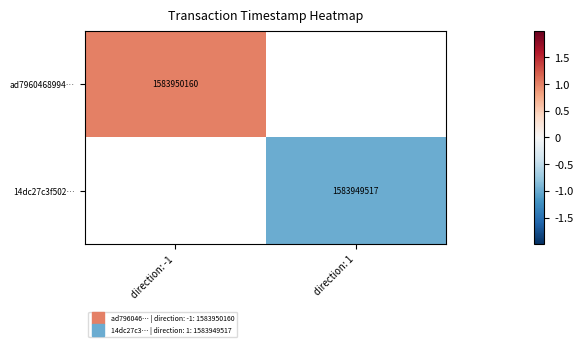

What is the greatest value displayed?

1.0